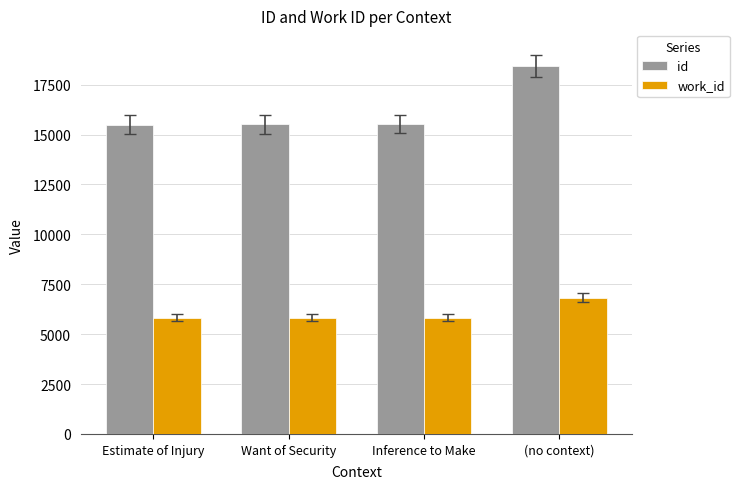

What is the sum of all work_id values?

24272